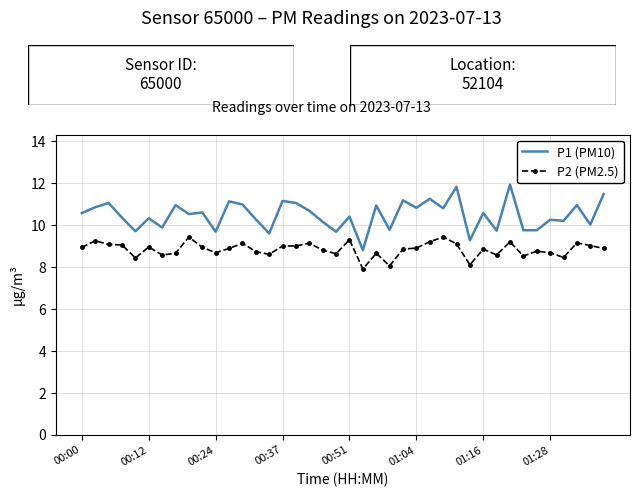

What is the difference between the maximum and minimum values in the P1 (PM10) series?

3.1